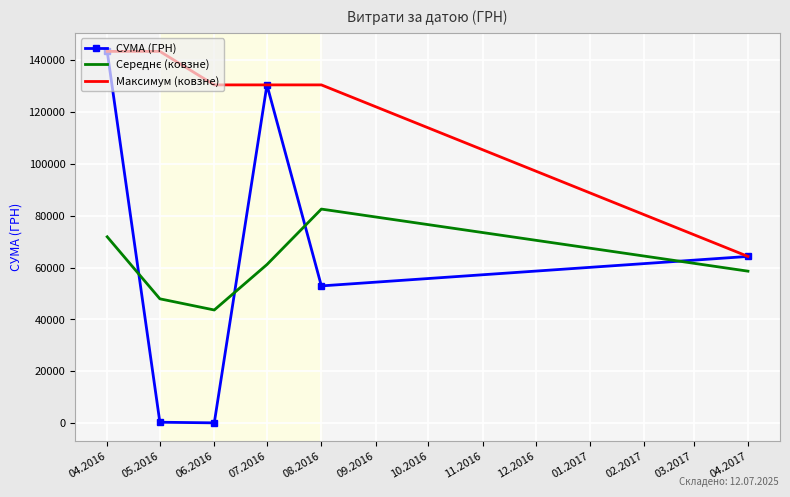

What is the difference between the second highest and second lowest values in the Максимум (ковзне) series?

12914.2